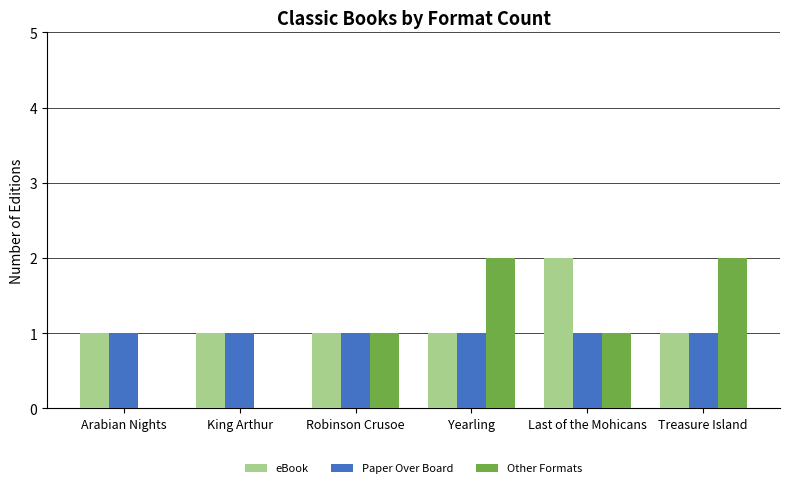

True or false: Other Formats has a value of 3 at Treasure Island.

False